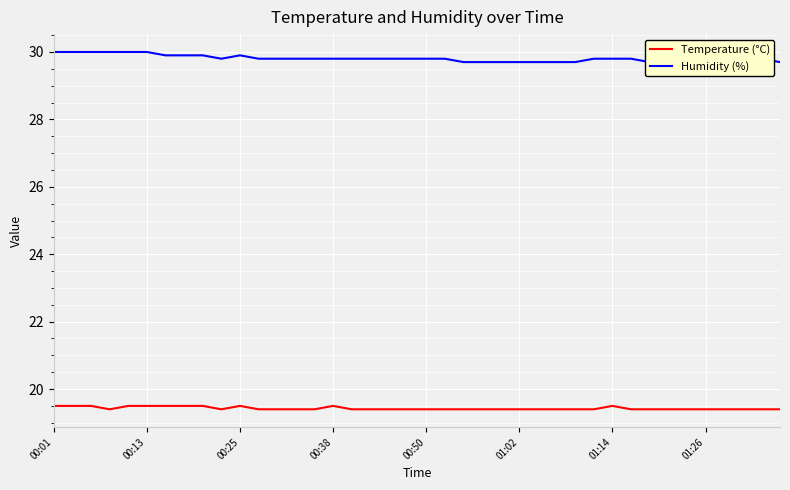

True or false: Temperature (°C) has a value of 29.1 at 16.

False